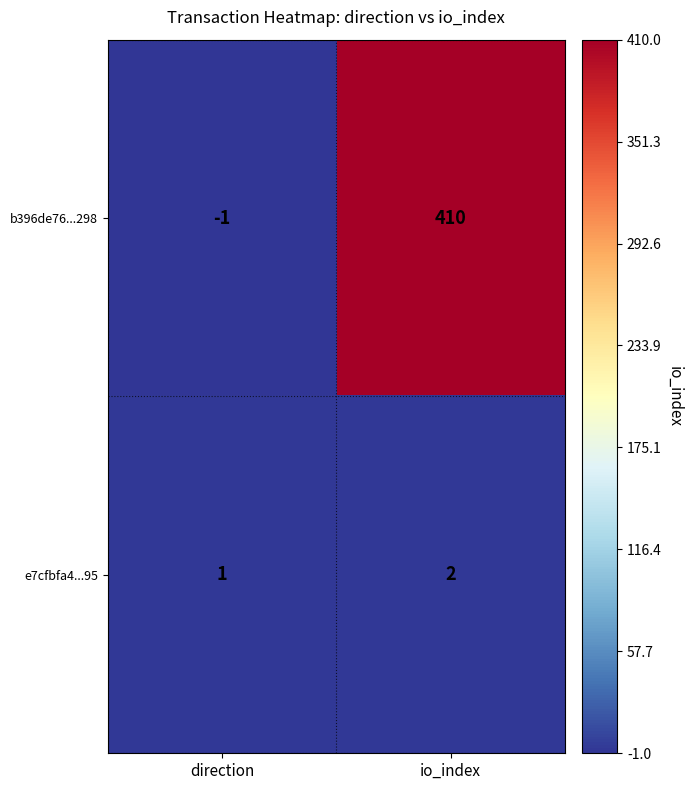

The b396de76...298 series shows 410 at io_index. True or false?

True